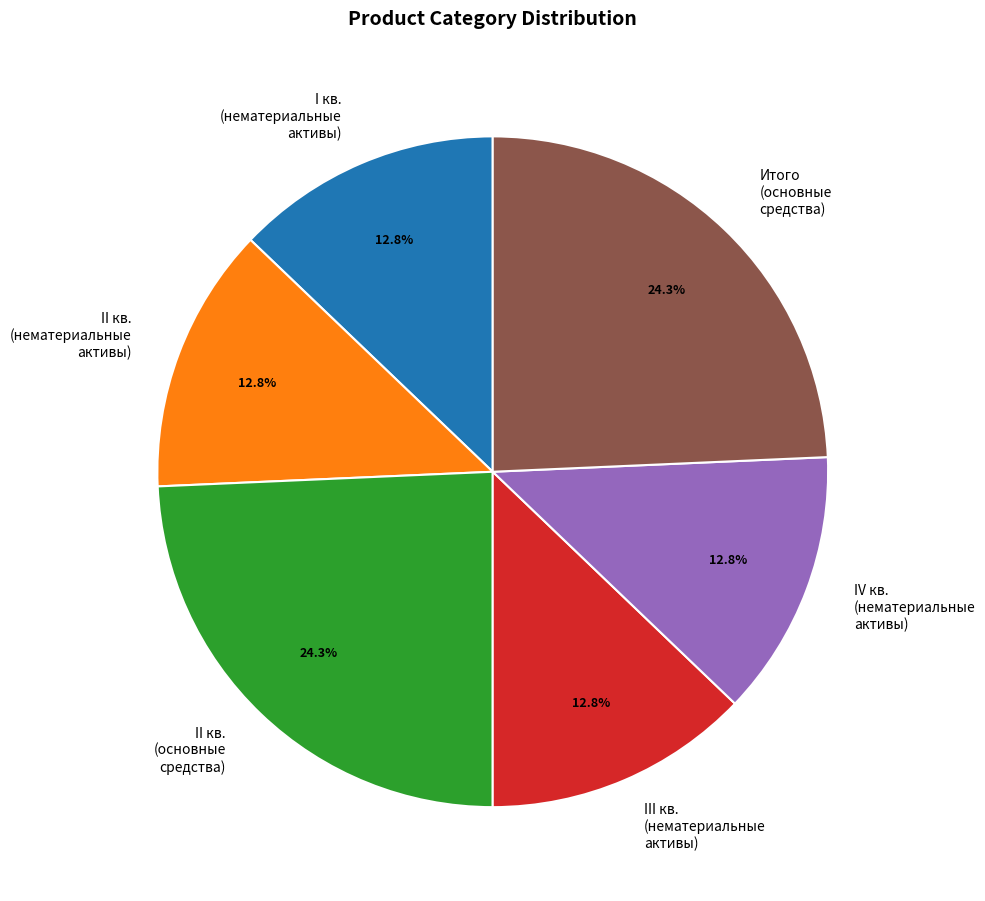

Approximately how many times larger is the value at II кв. (основные средства) compared to Итого (основные средства)?

1.0